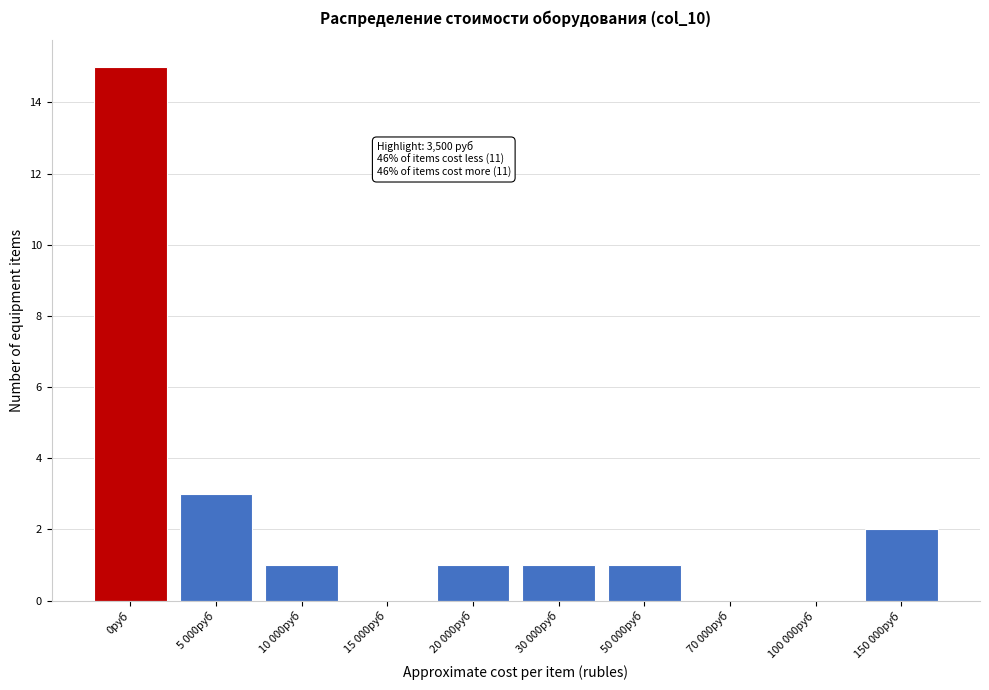

Reading left to right, list all the values displayed in this chart.

0руб=15	5 000руб=3	10 000руб=1	15 000руб=0	20 000руб=1	30 000руб=1	50 000руб=1	70 000руб=0	100 000руб=0	150 000руб=2